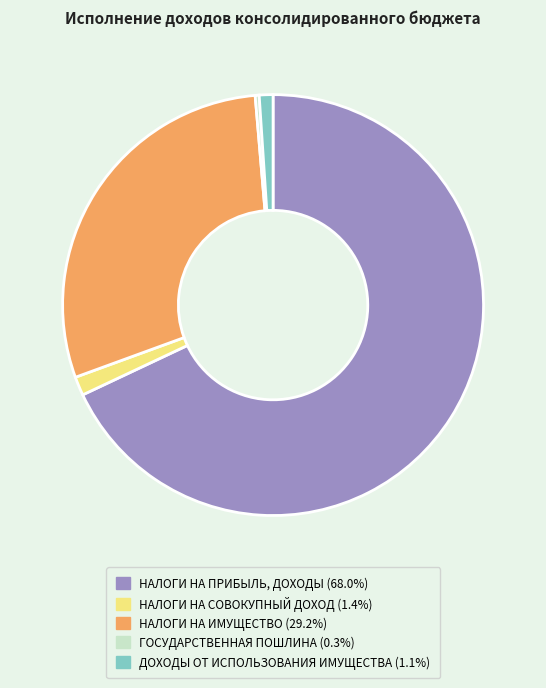

Which slice is the smallest?

ГОСУДАРСТВЕННАЯ ПОШЛИНА